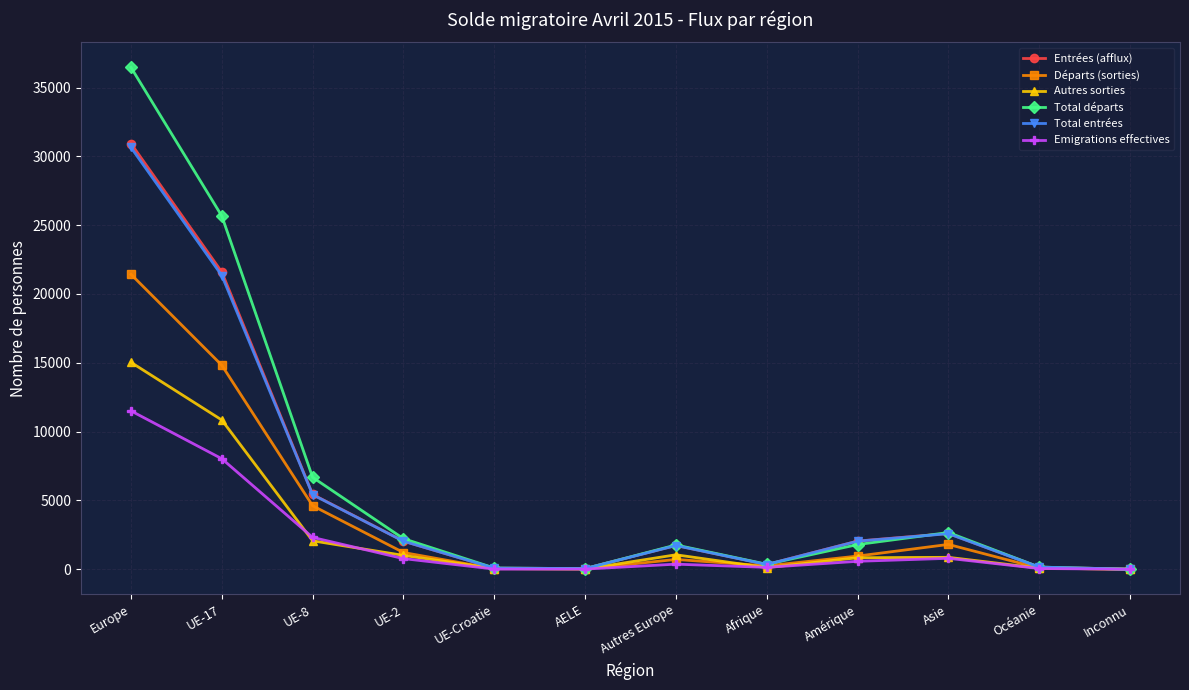

Which series has the largest range (max minus min)?

Total départs